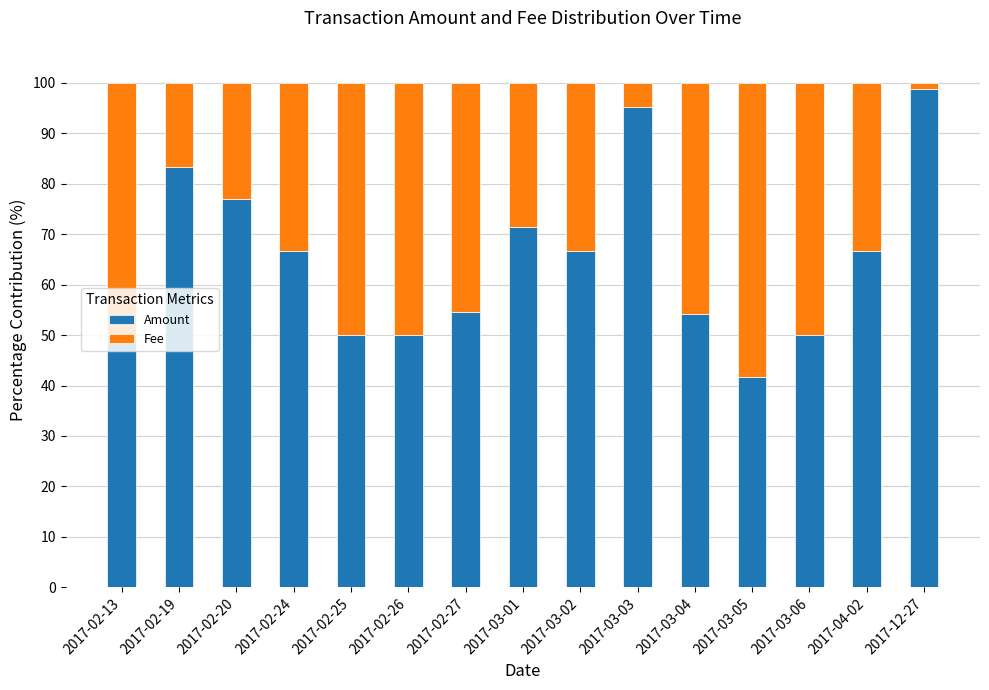

Are the bars grouped side by side (vs. stacked)?

No